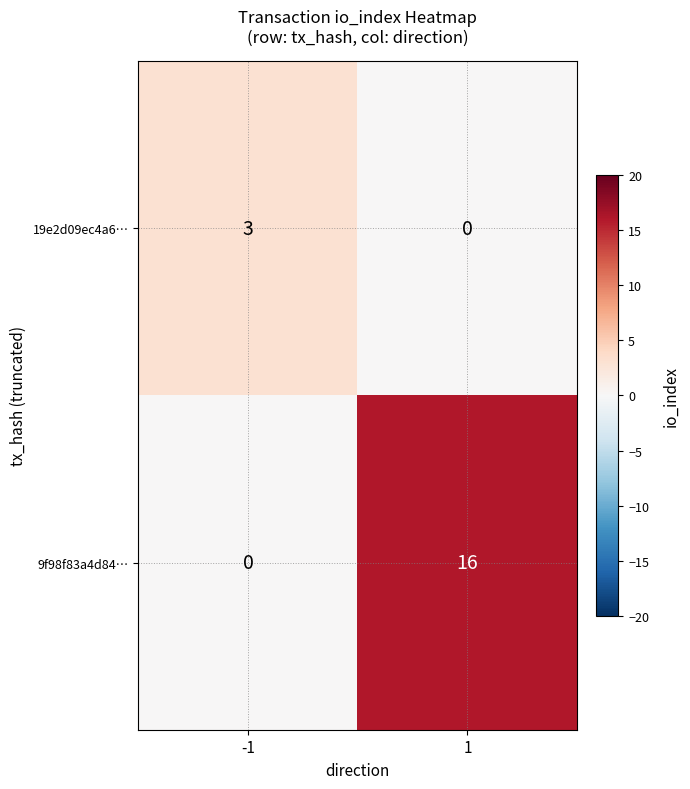

Rank the series by their average value, from highest to lowest.

9f98f83a4d84…, 19e2d09ec4a6…